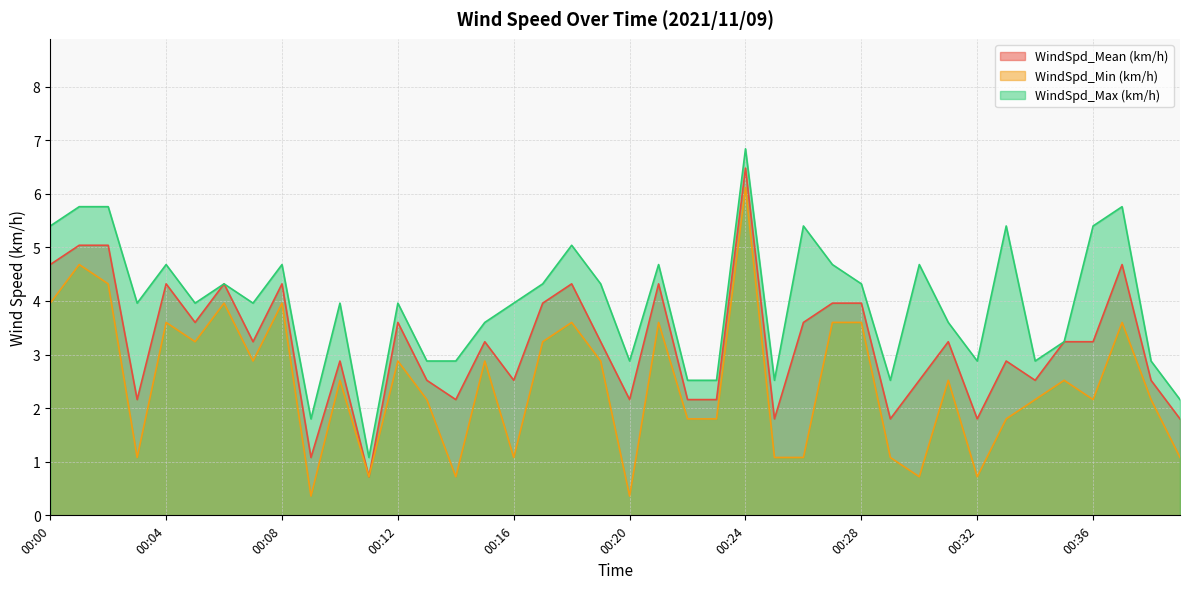

What is the sum of the WindSpd_Max (km/h) values at 00:32 and 00:09?

4.7